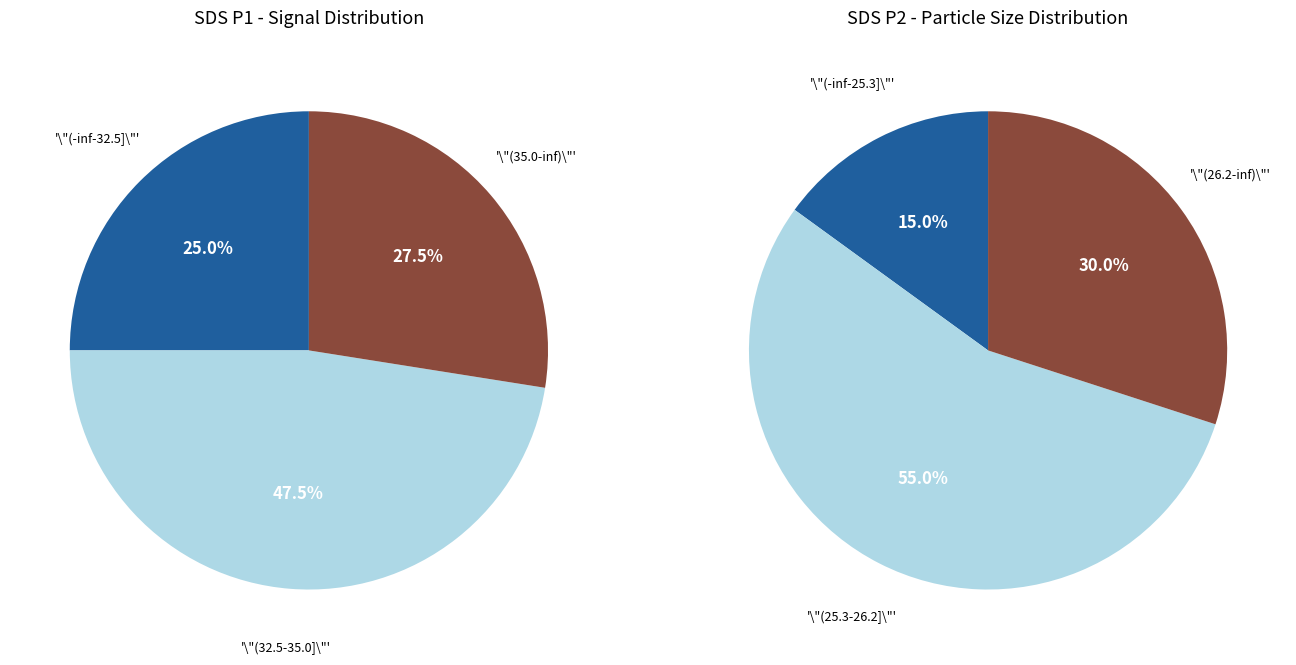

Between 23 and 29, which series saw the biggest shift?

SDS_P2